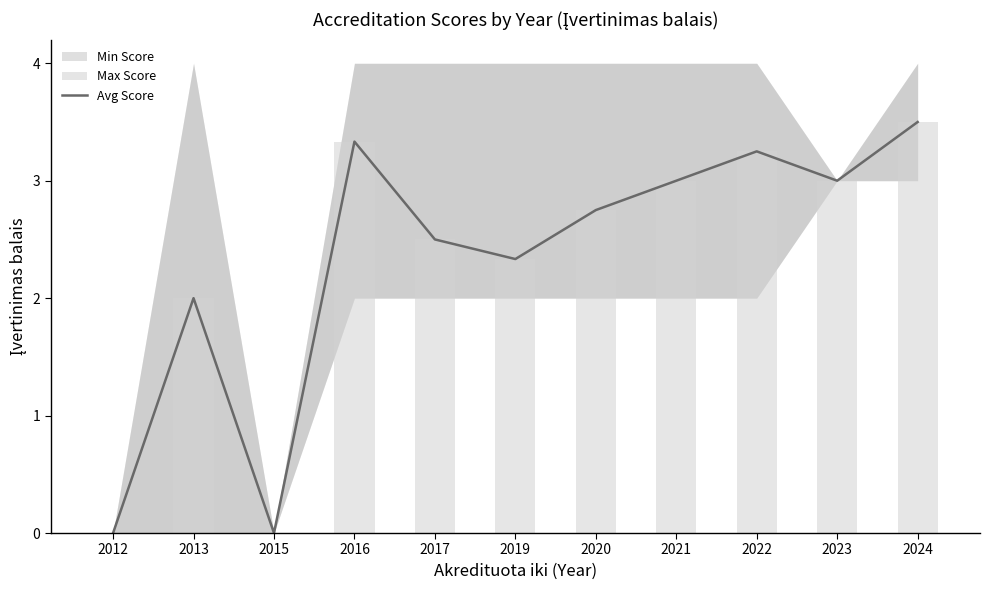

Read the value at 2024.

3.5